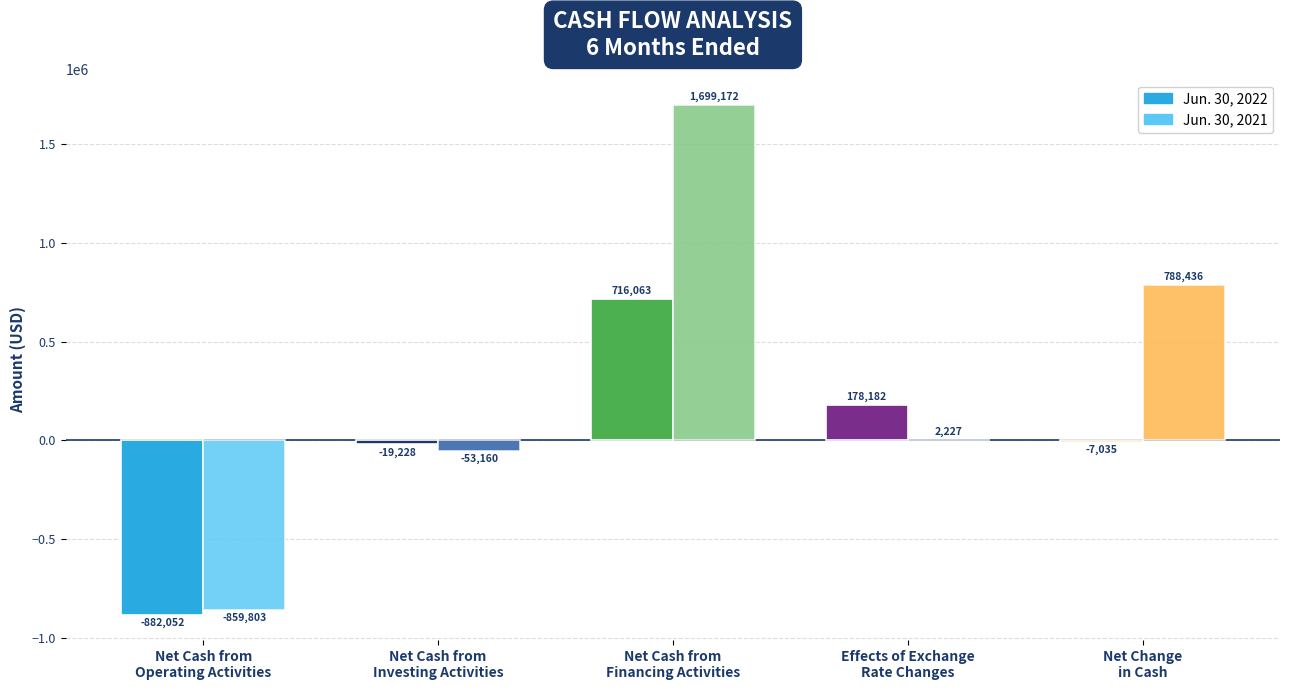

What is the sum of the Jun. 30, 2022 values at Effects of Exchange
Rate Changes and Net Cash from
Investing Activities?

158954